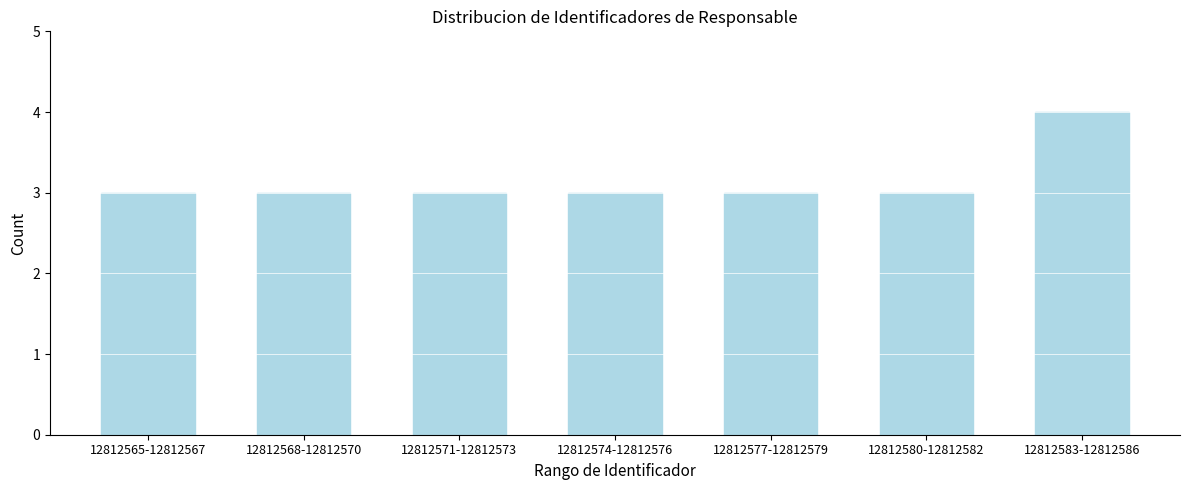

Reading right to left, what are all the values shown in this chart?

12812583-12812586=4	12812580-12812582=3	12812577-12812579=3	12812574-12812576=3	12812571-12812573=3	12812568-12812570=3	12812565-12812567=3